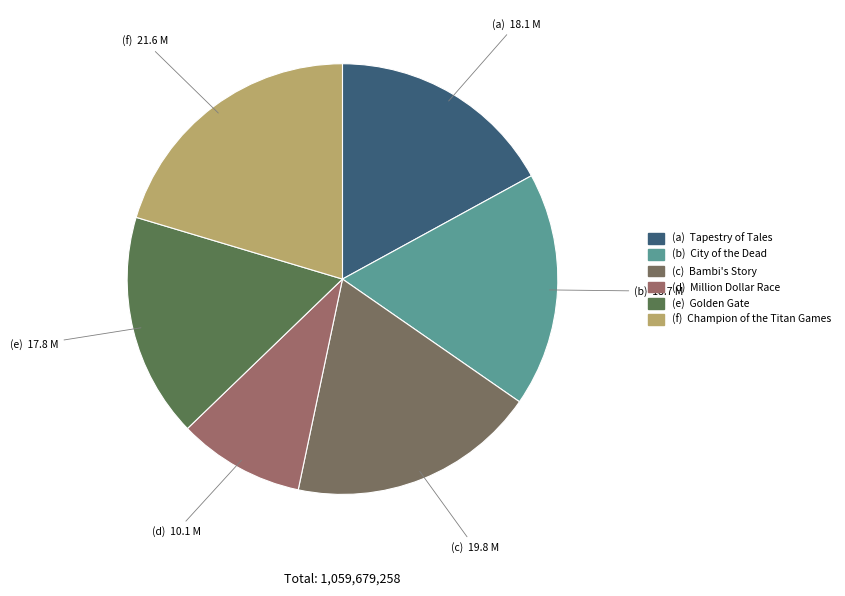

Which category has the smallest portion of the pie?

Million Dollar Race